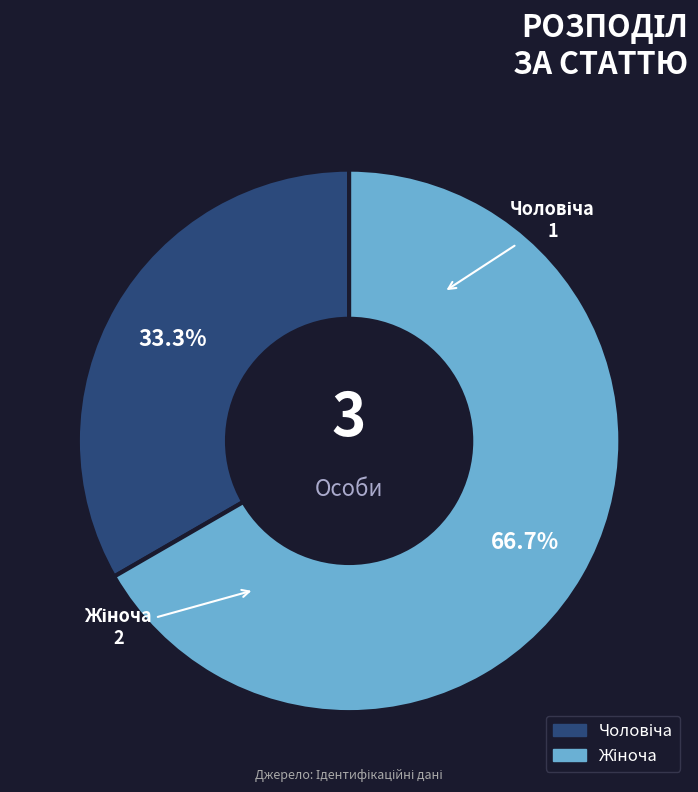

Is there a majority slice in this chart?

Yes